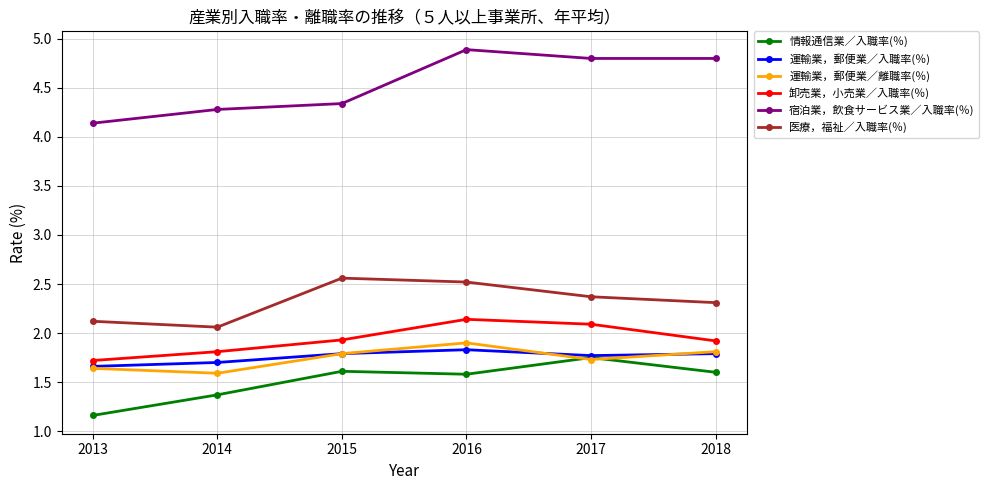

True or false: 卸売業，小売業／入職率(％) and 運輸業，郵便業／入職率(％) cross at least once.

False